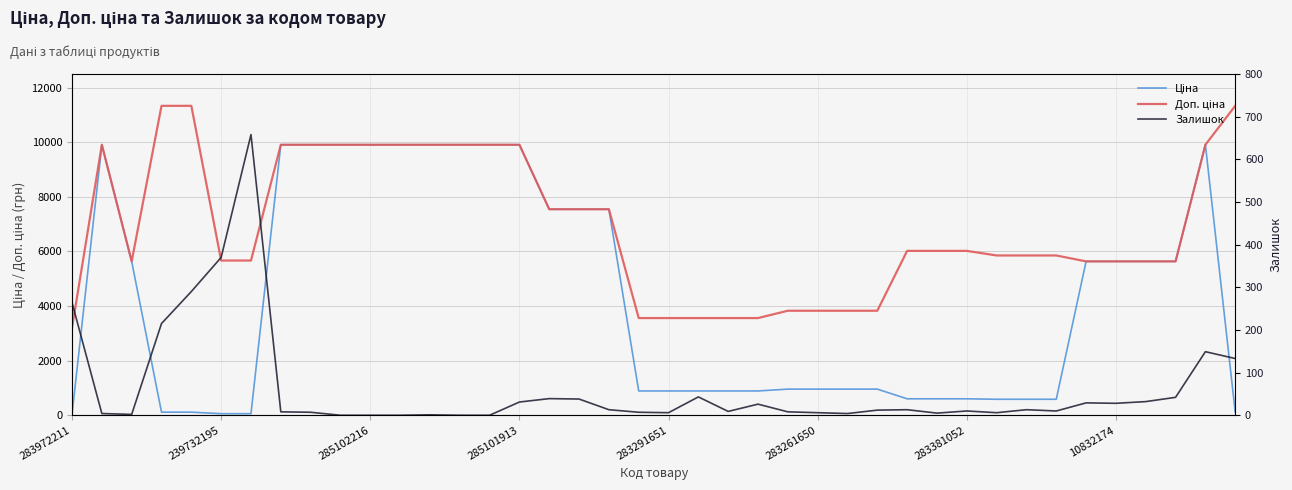

At 16, list the series in order from smallest to largest.

Залишок, Ціна, Доп. ціна